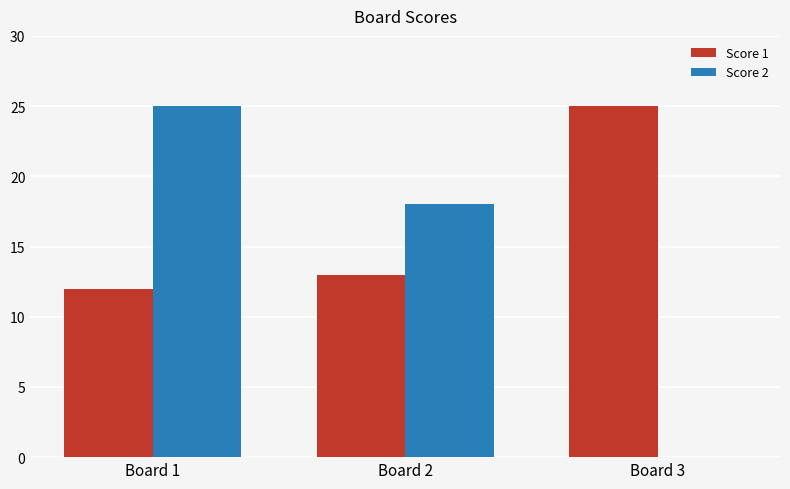

What is the sum of the Score 2 values at Board 3 and Board 1?

25